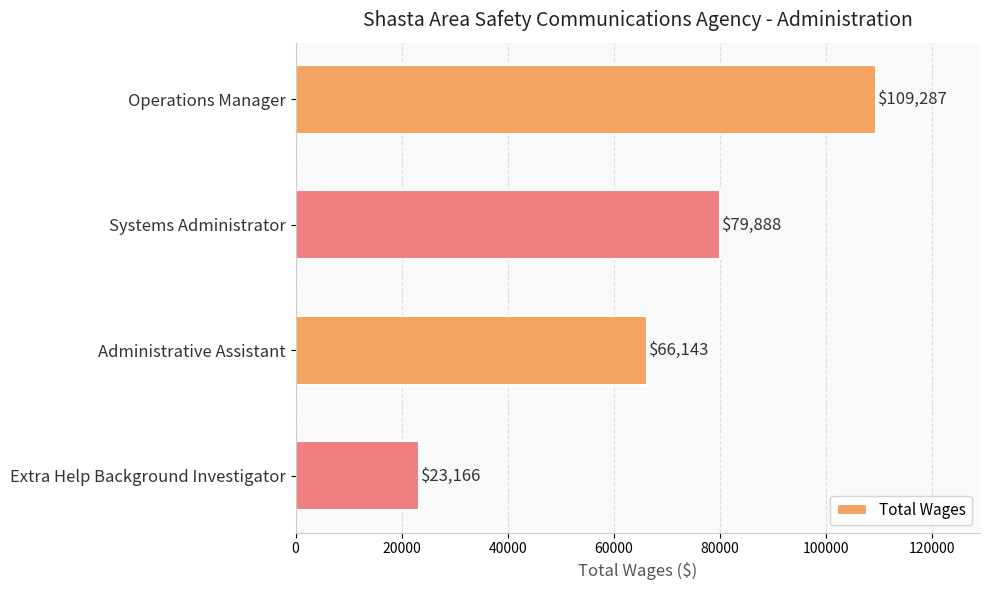

List the labels in order of value, smallest first.

Extra Help Background Investigator, Administrative Assistant, Systems Administrator, Operations Manager